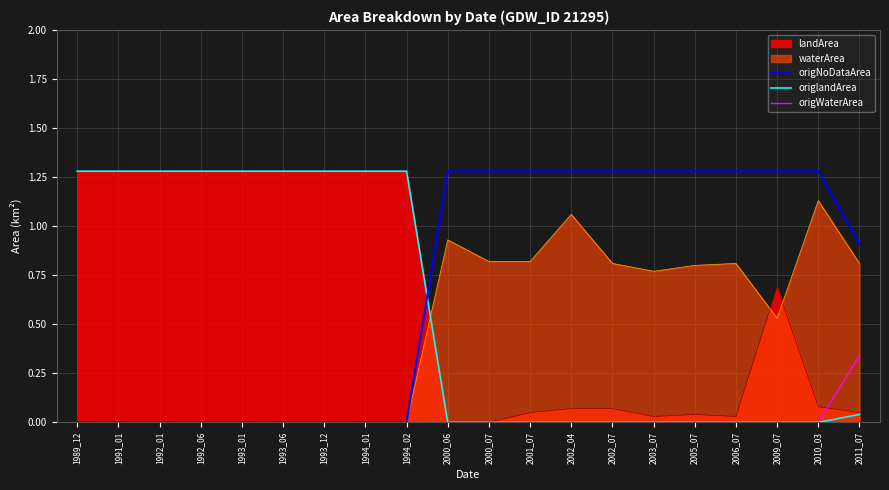

How many distinct data groups are displayed?

5